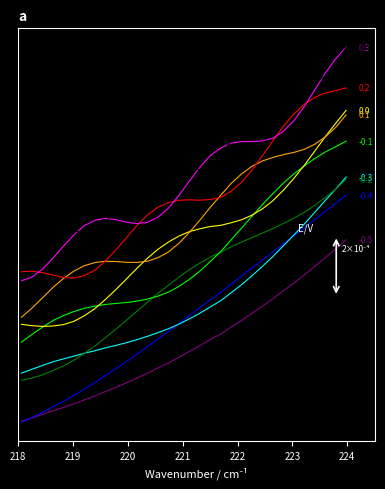

Does the chart have visible grid lines?

No